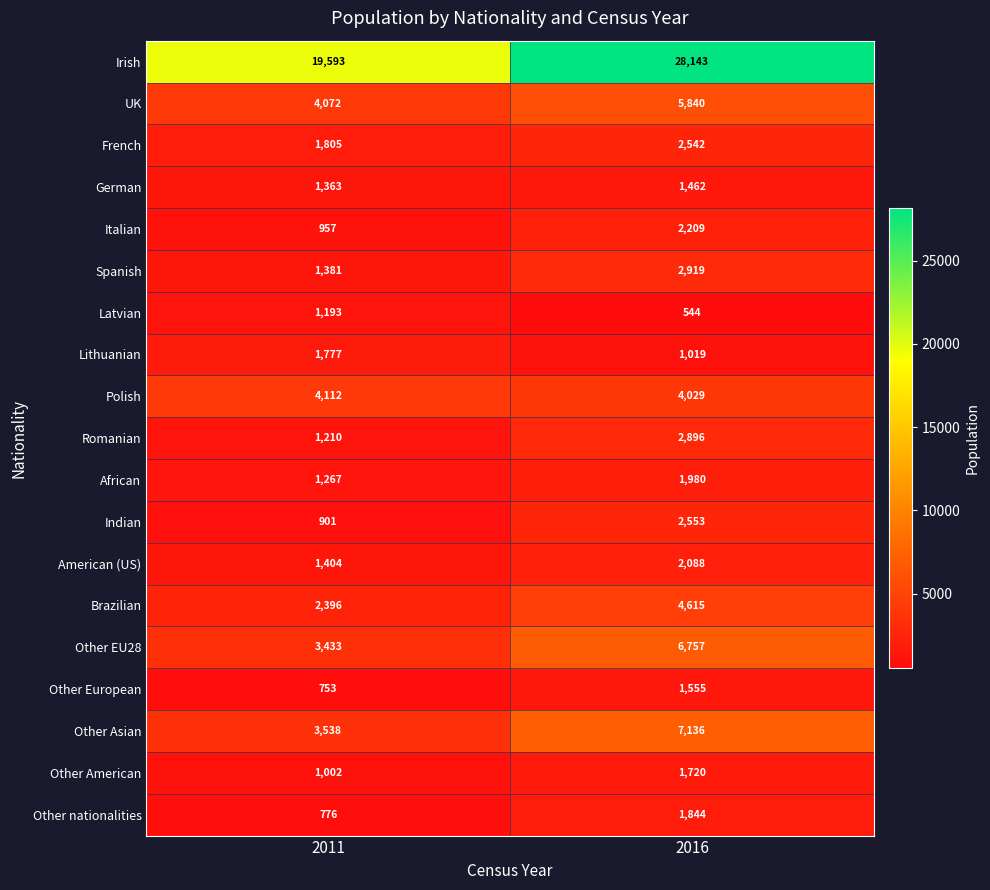

Which series has the largest range (max minus min)?

Irish